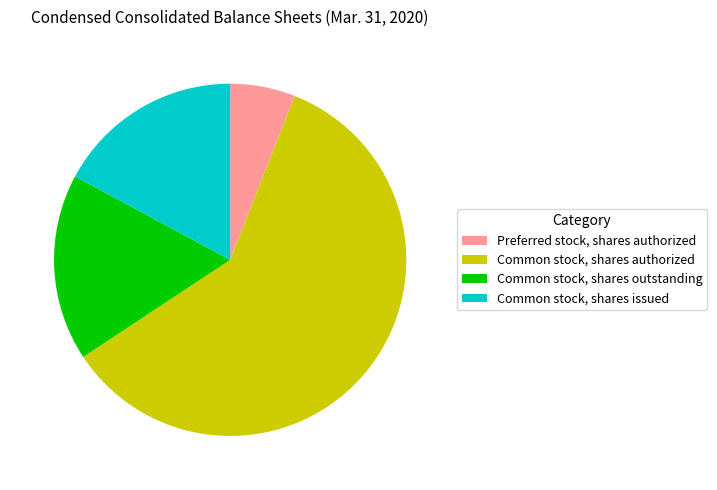

What is the largest slice in the pie chart?

Common stock, shares authorized